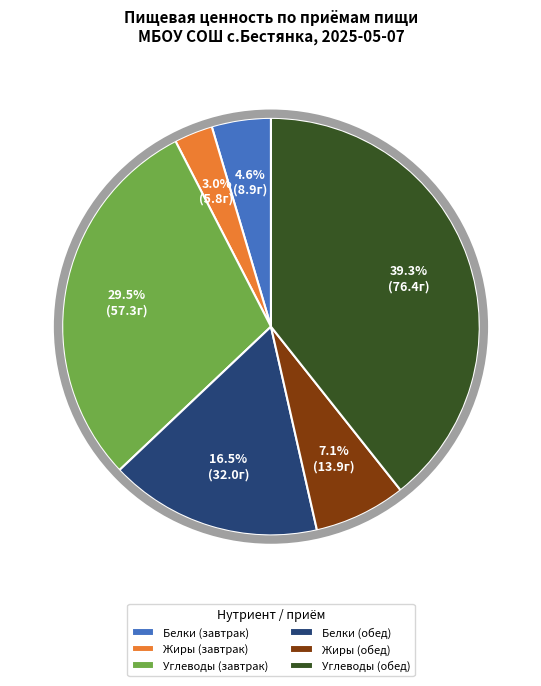

Between Углеводы (обед) and Жиры (обед), which is larger?

Углеводы (обед)